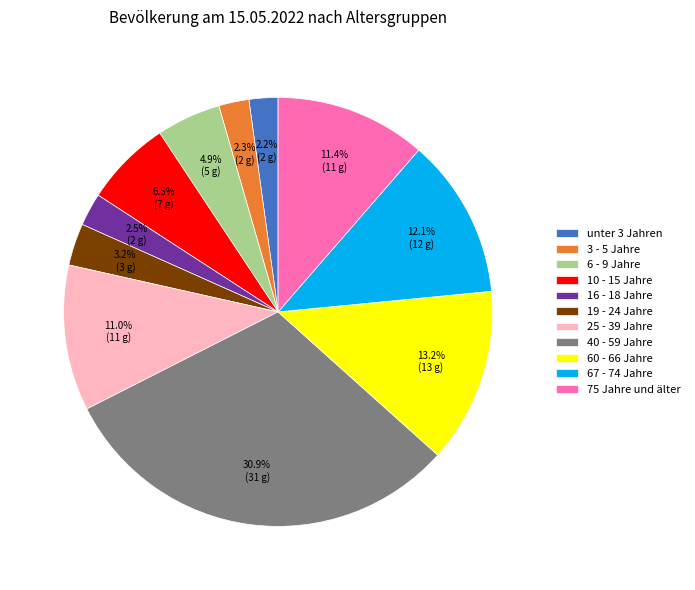

Is 16 - 18 Jahre the majority of the pie?

No